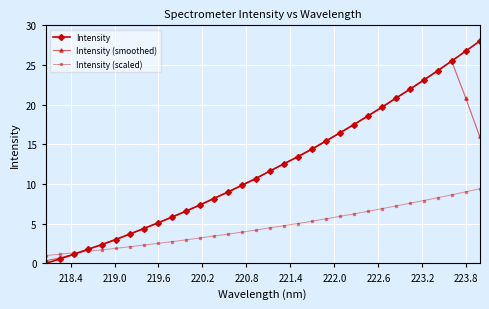

Which series has the widest spread of values?

Intensity